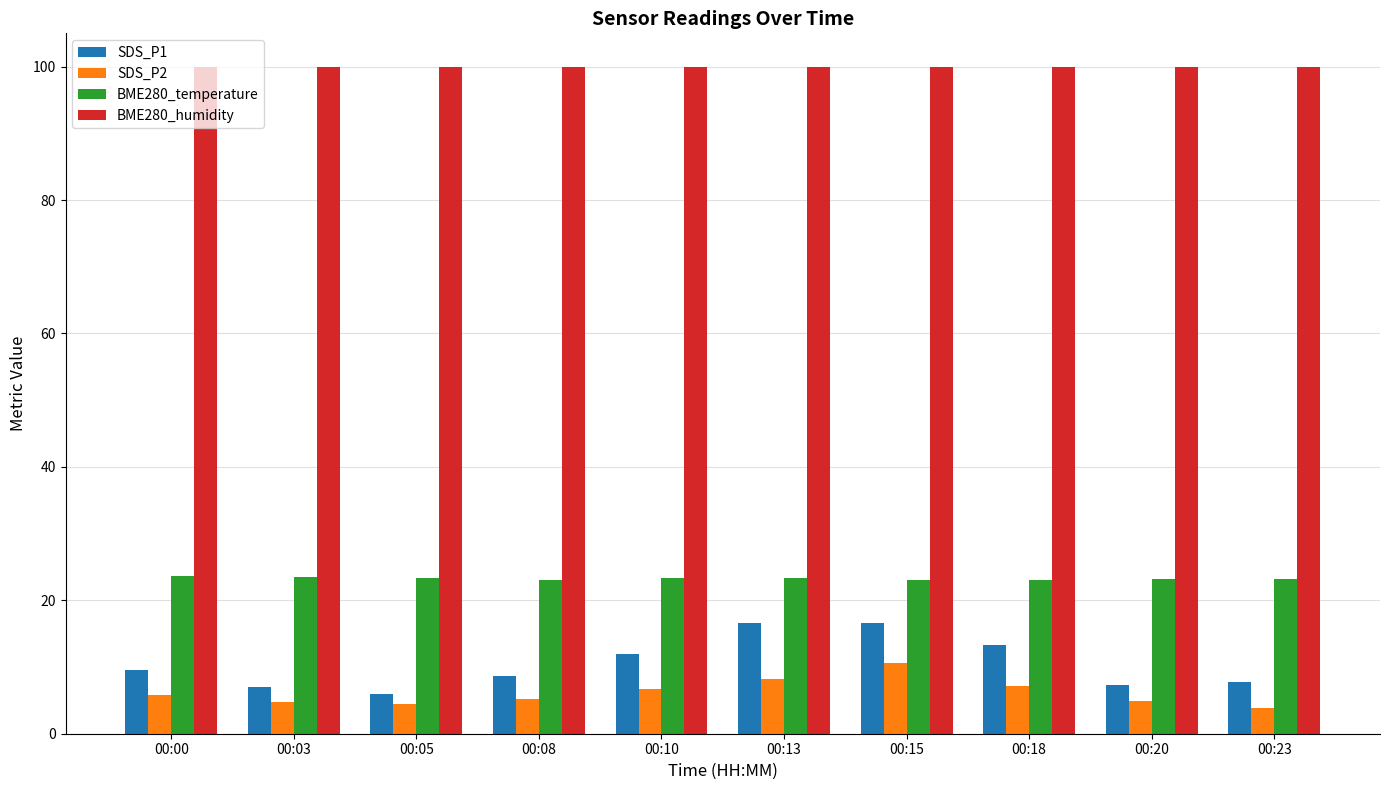

Which series has the largest total across all categories?

BME280_humidity